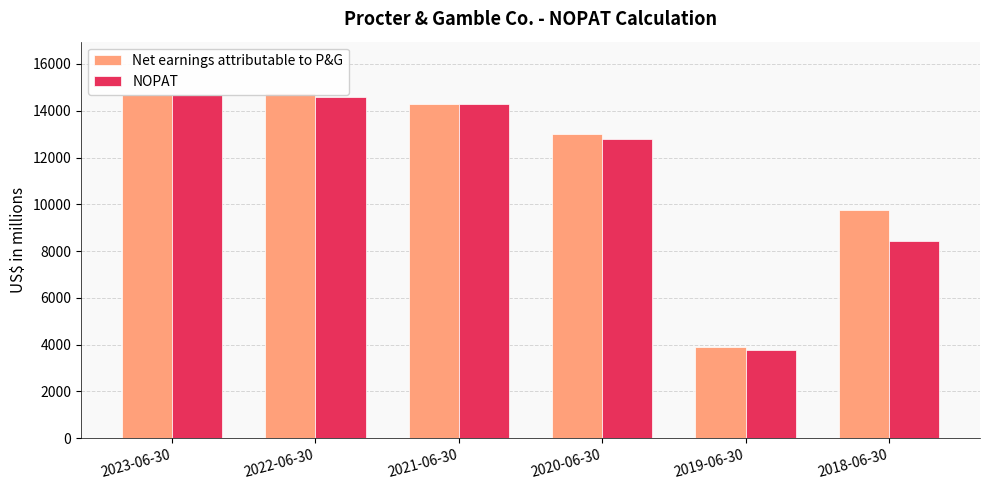

Which series changed the most between 2023-06-30 and 2018-06-30?

NOPAT